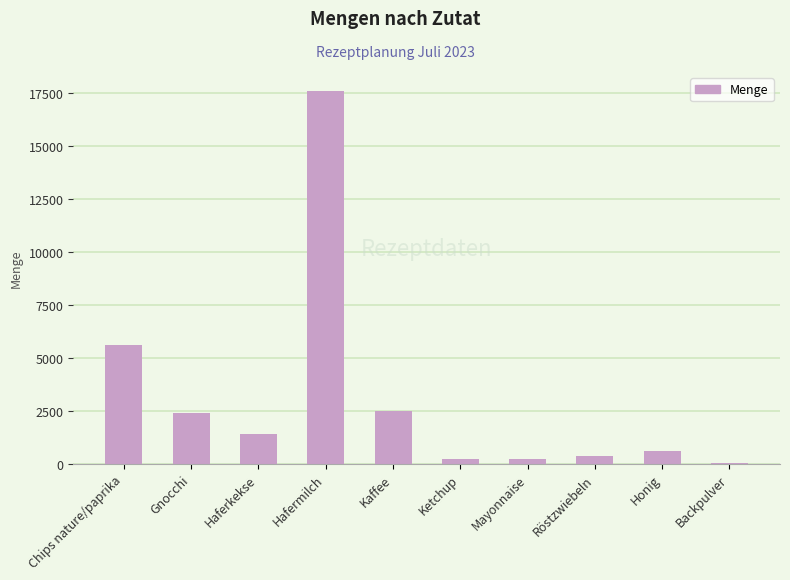

How many series are shown in this chart?

1